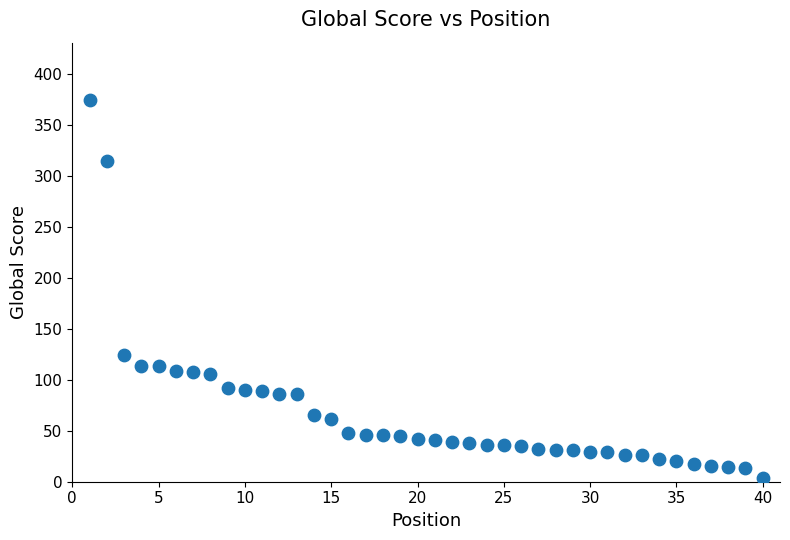

What Y value in the scatter plot is closest to 189?

124